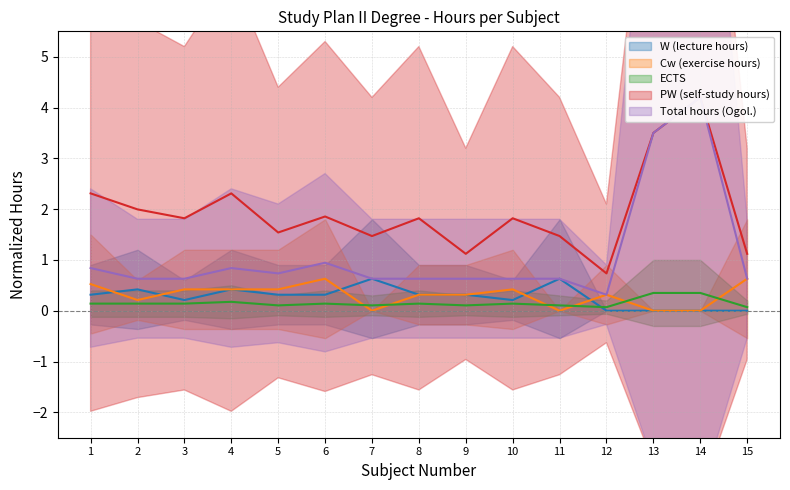

What is the total value across all series at 14?

8.8